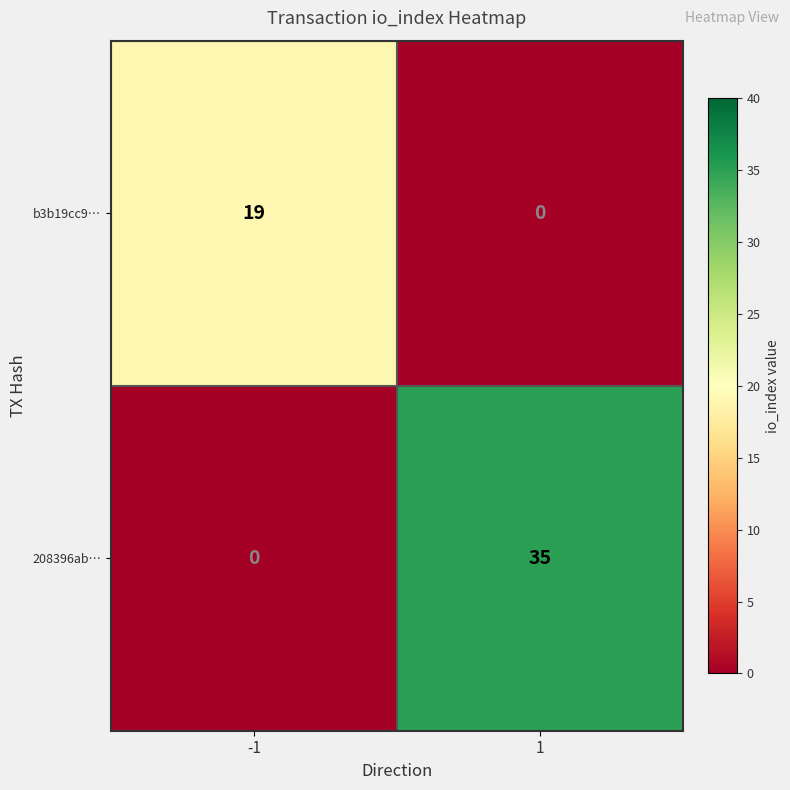

Is it true that 208396ab… equals -15 at -1?

False